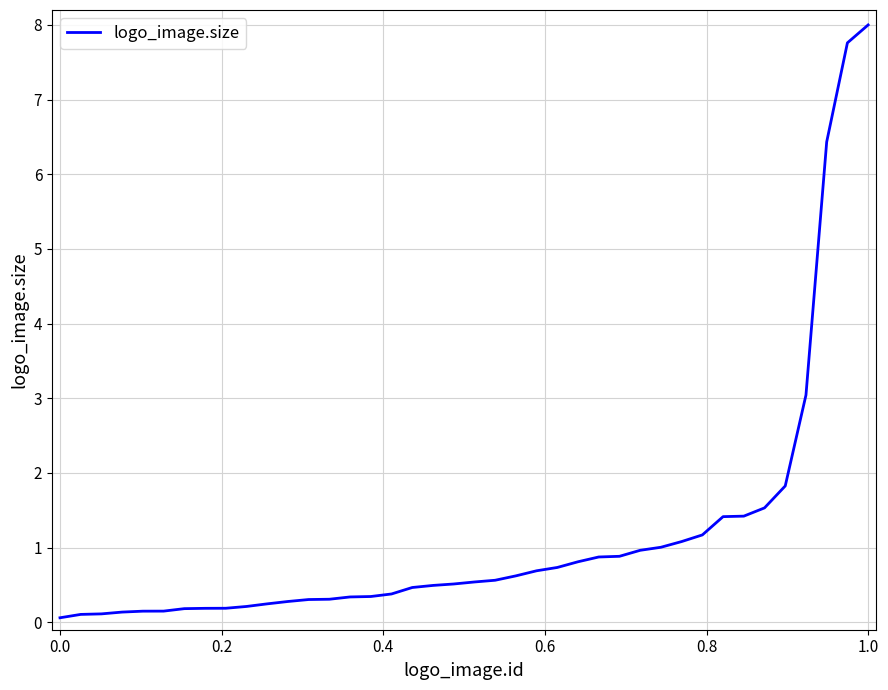

What is the difference between the maximum and minimum values?

7.9